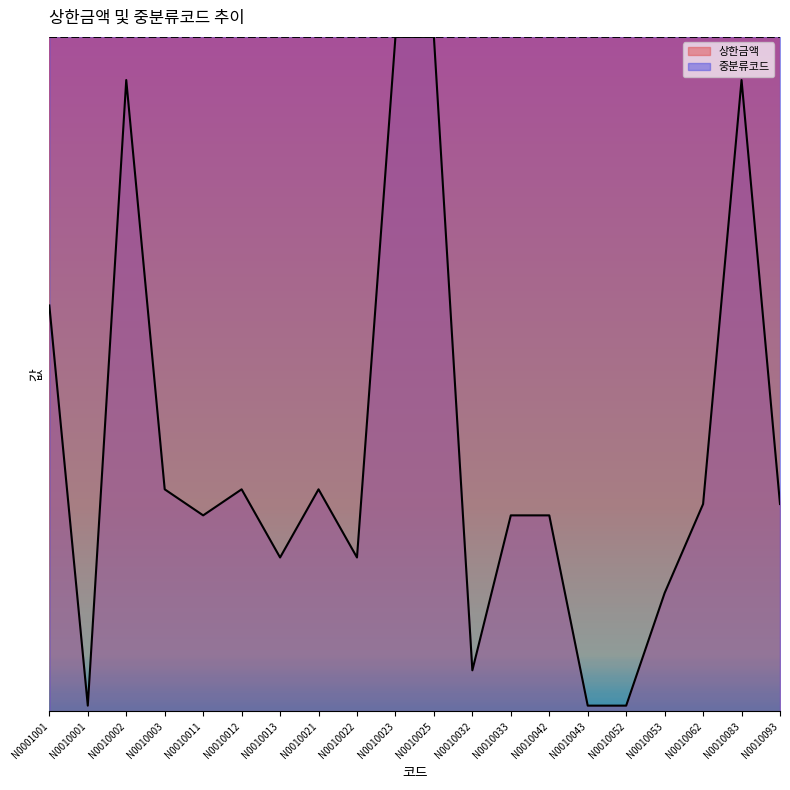

What is the total value across all series at N0010012?

292449.8